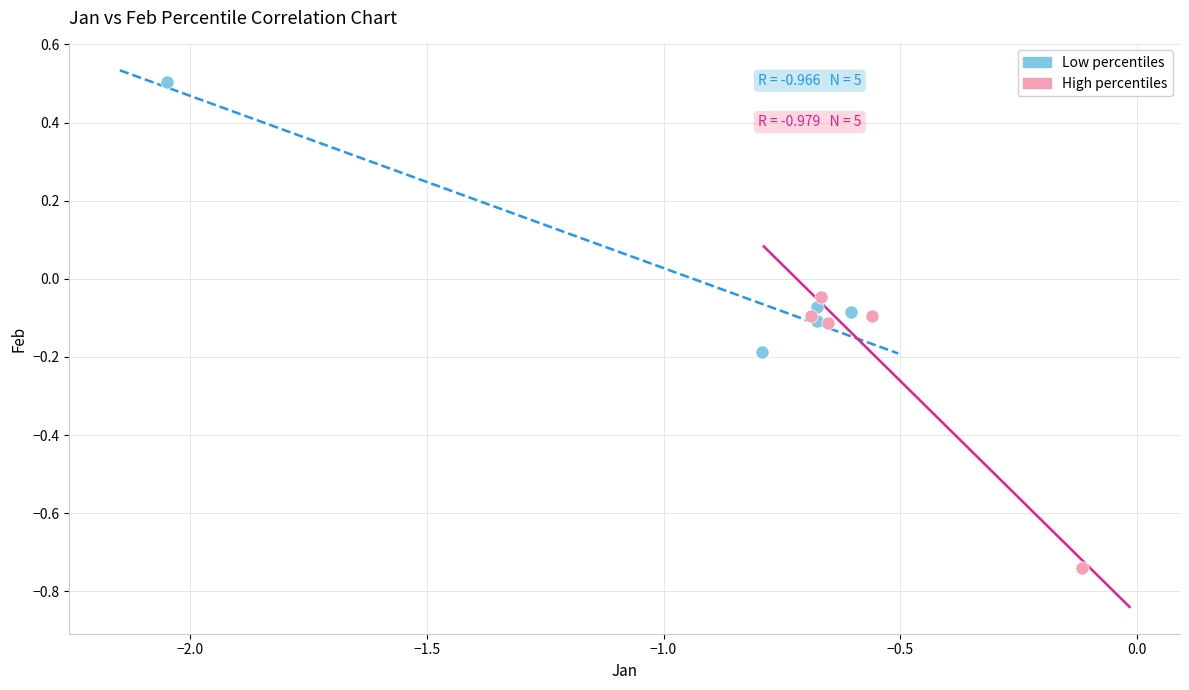

Which series reaches the minimum Y coordinate?

High percentiles